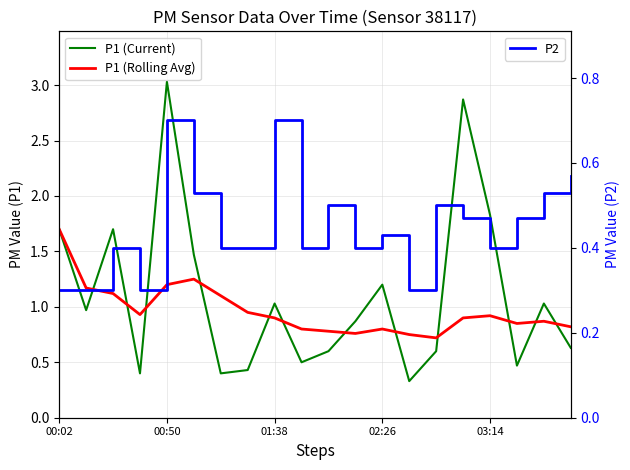

What is the highest value of the P2 series?

0.7